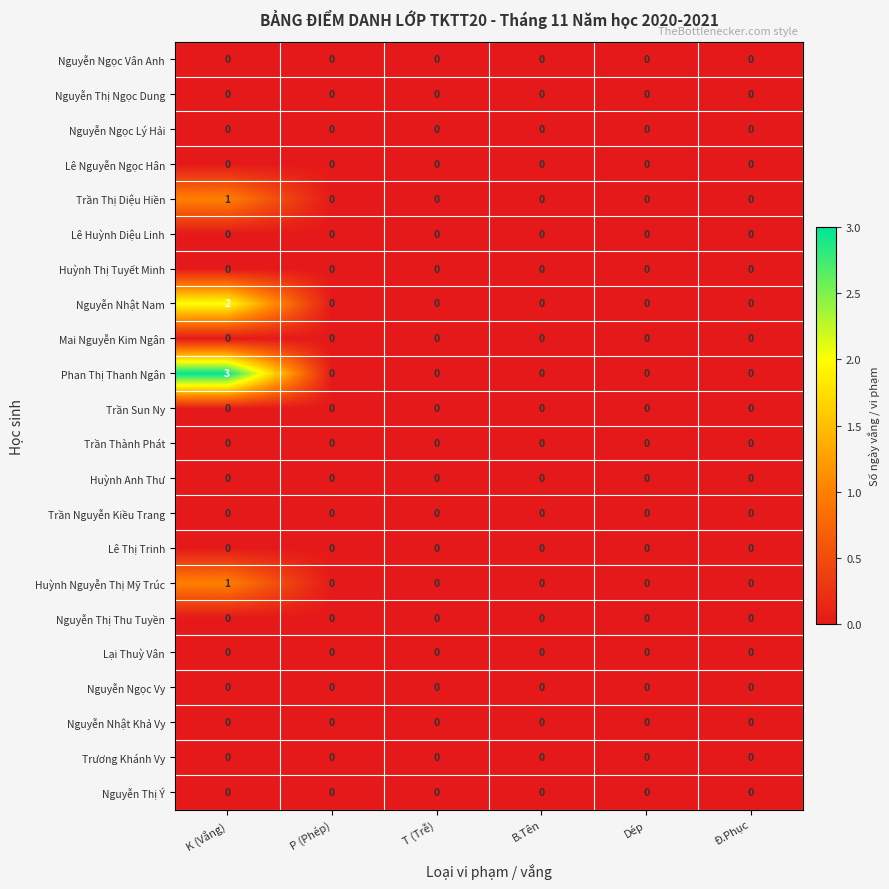

True or false: Huỳnh Thị Tuyết Minh has a value of 0 at Đ.Phục.

True